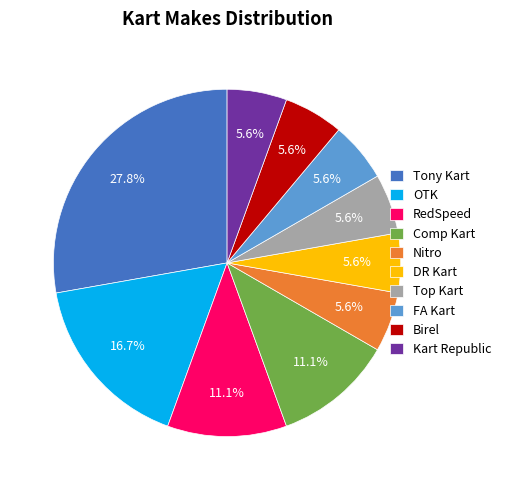

How many slices are in this pie chart?

10